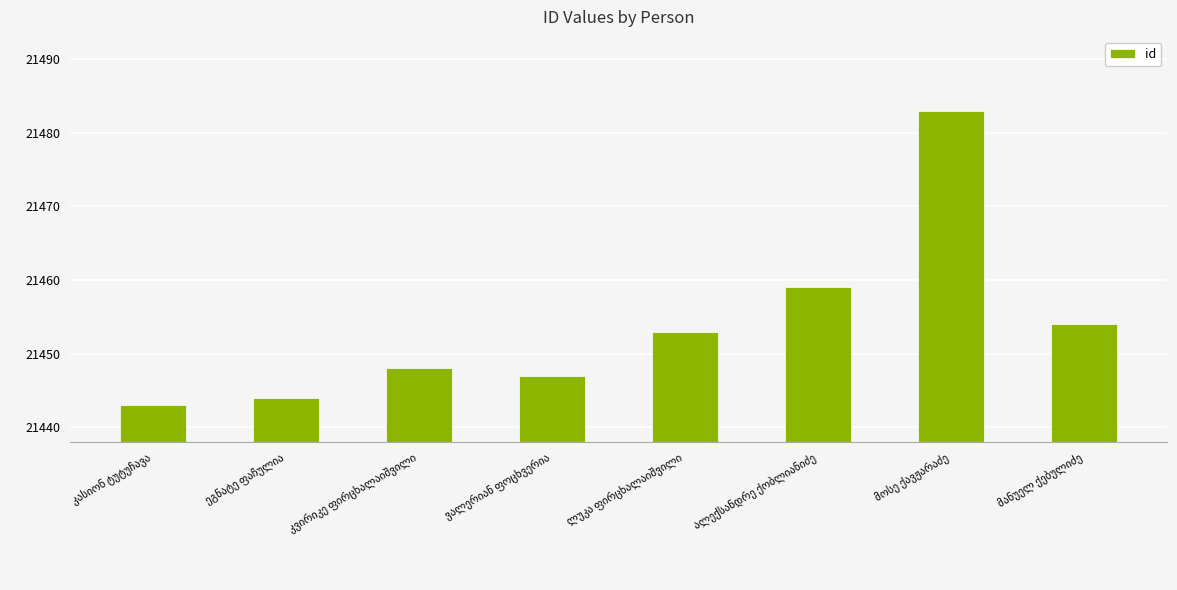

What is the value of the 6th bar from the left?

21459